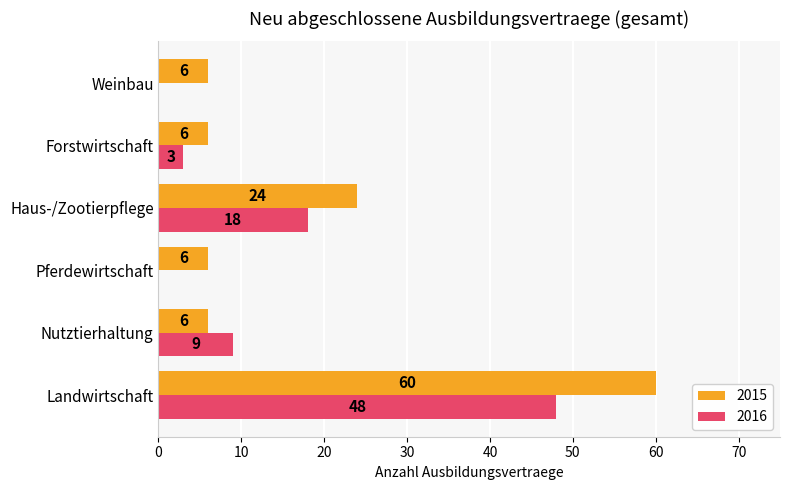

Between Nutztierhaltung and Pferdewirtschaft, which series saw the biggest shift?

2016